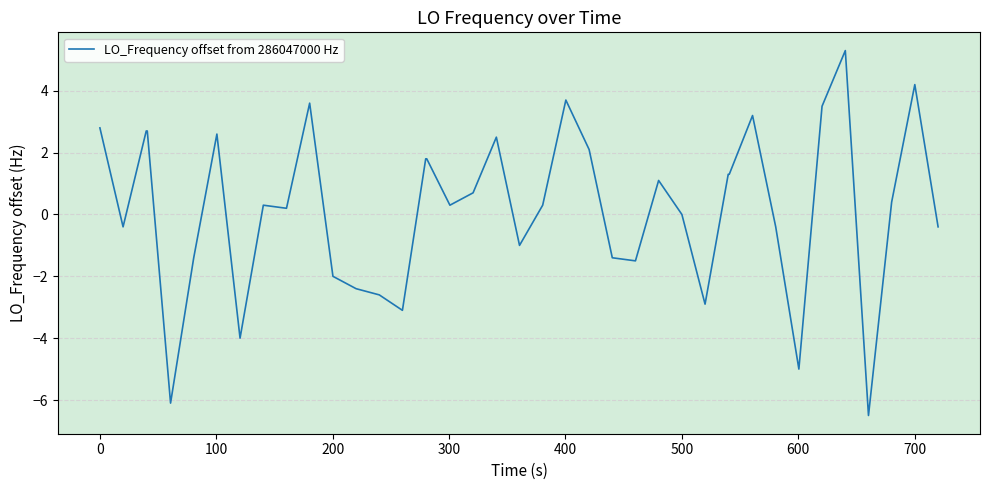

What is the minimum value shown in the chart?

-6.5